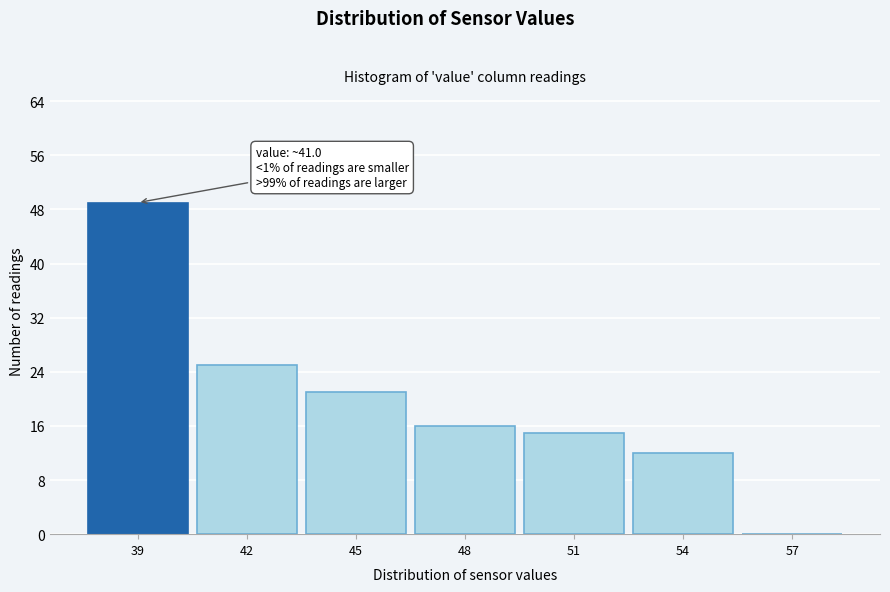

Reading right to left, what are all the values shown in this chart?

57=0	54=12	51=15	48=16	45=21	42=25	39=49